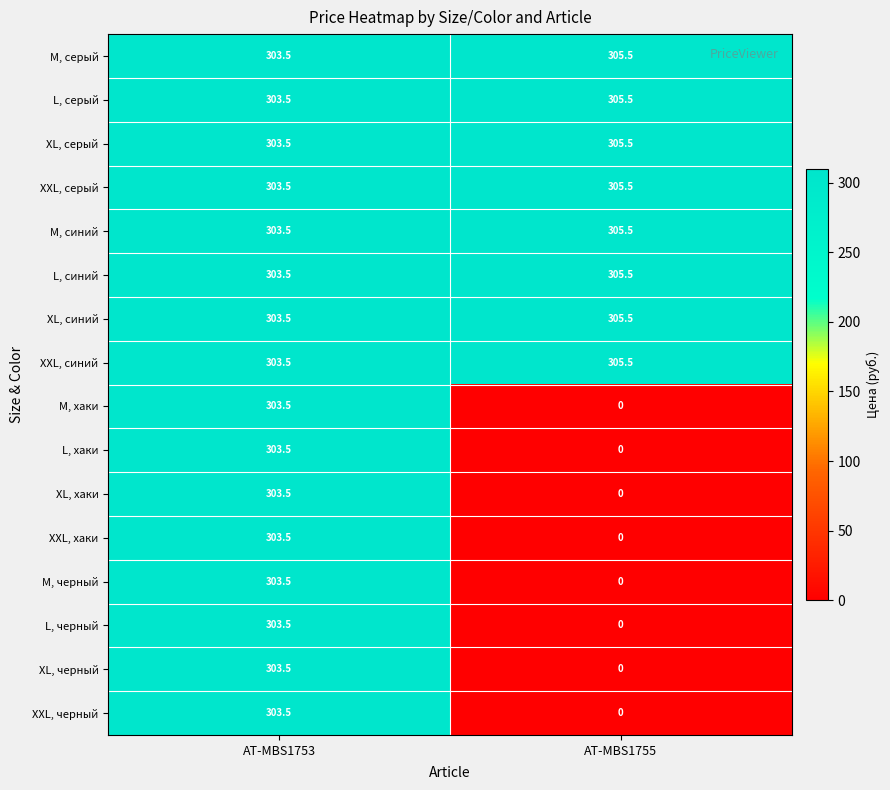

Where is M, черный nearest to the value 151?

AT-MBS1755